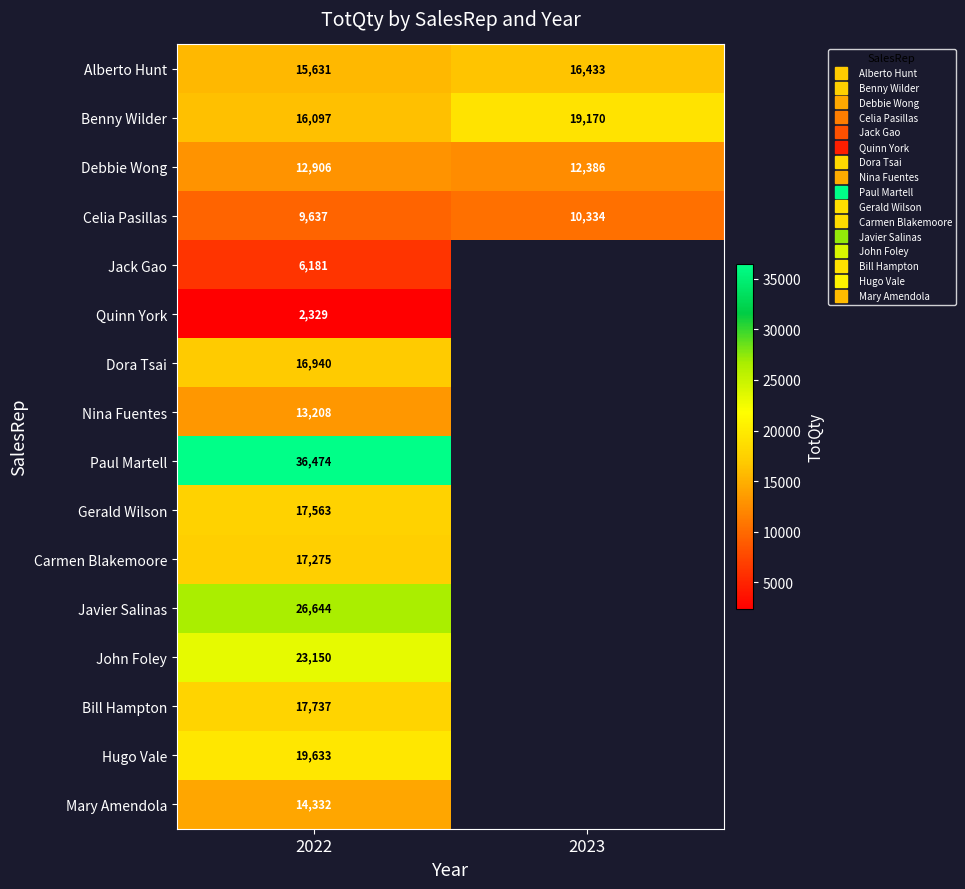

The value of Nina Fuentes at 2022 is 13208.0. True or false?

True